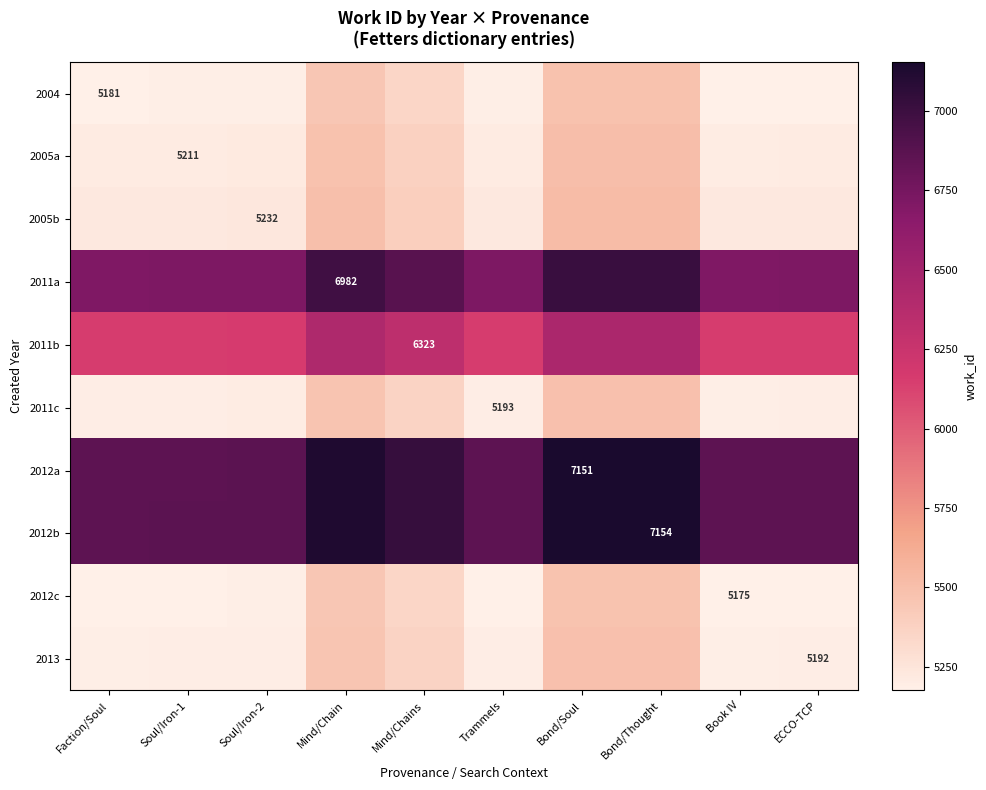

At how many categories does at least one series exceed 5348?

10